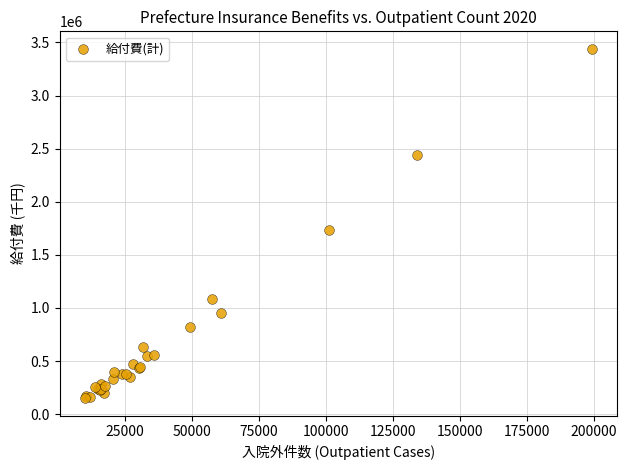

What Y value in the scatter plot is closest to 1795315?

1729422.4